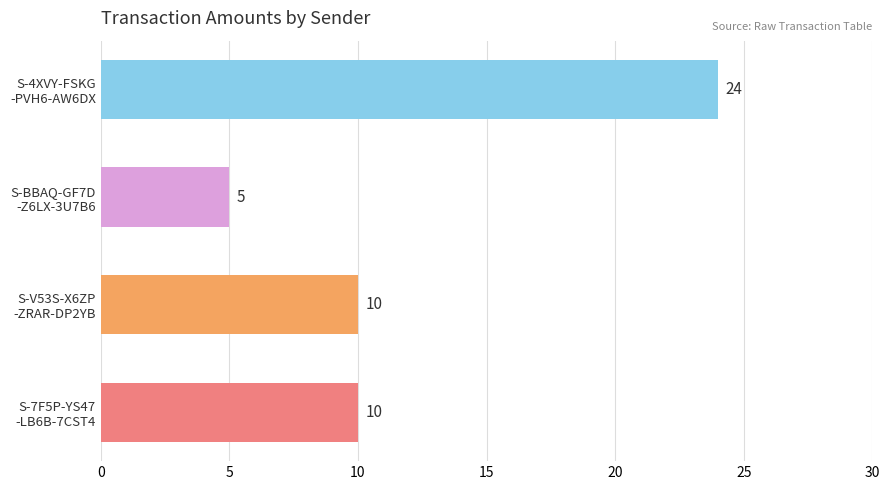

What is the average value?

12